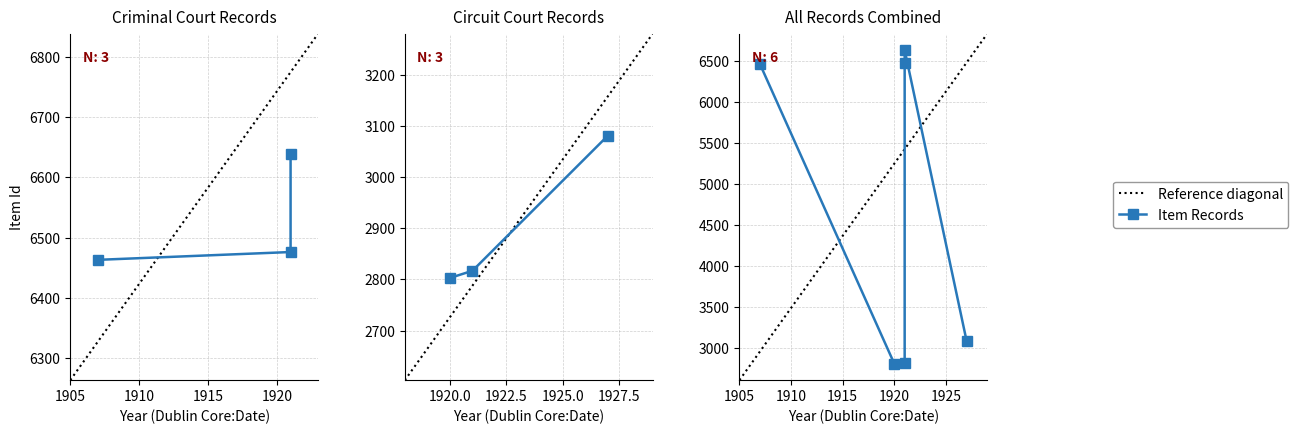

Read the value at 1921.

6639